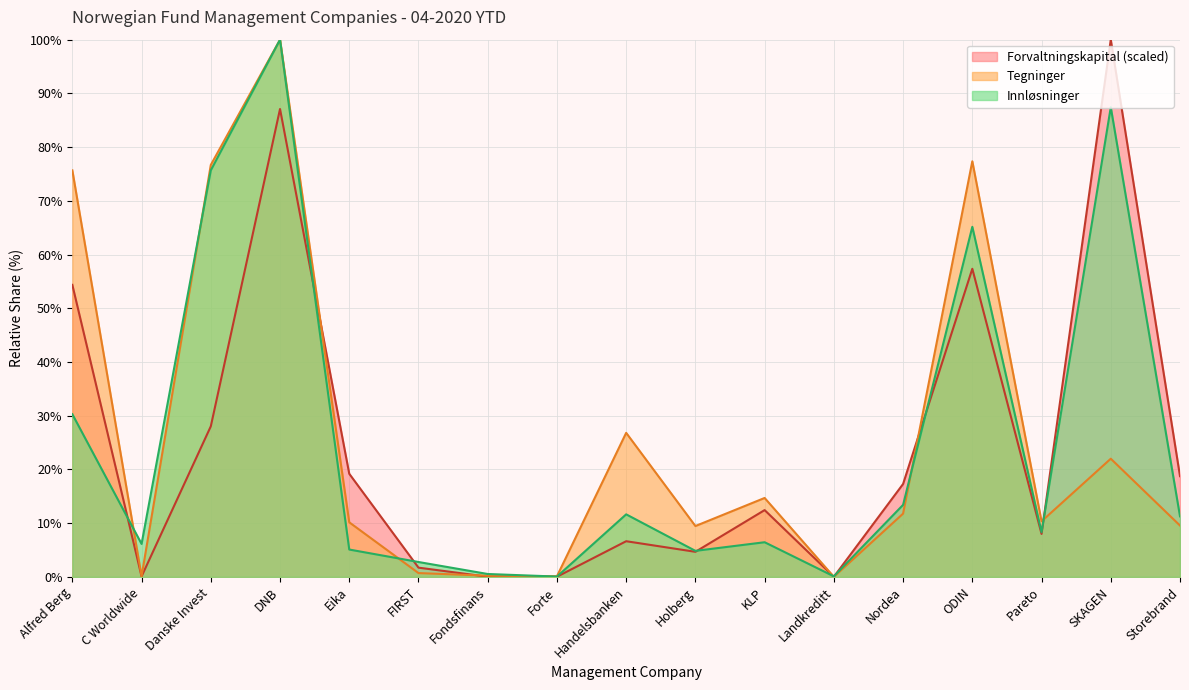

Which series has the largest total across all categories?

Tegninger